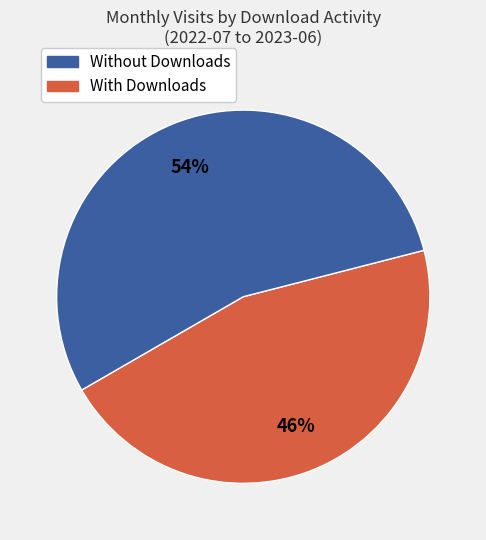

To the nearest percent, what is the average slice percentage?

50%